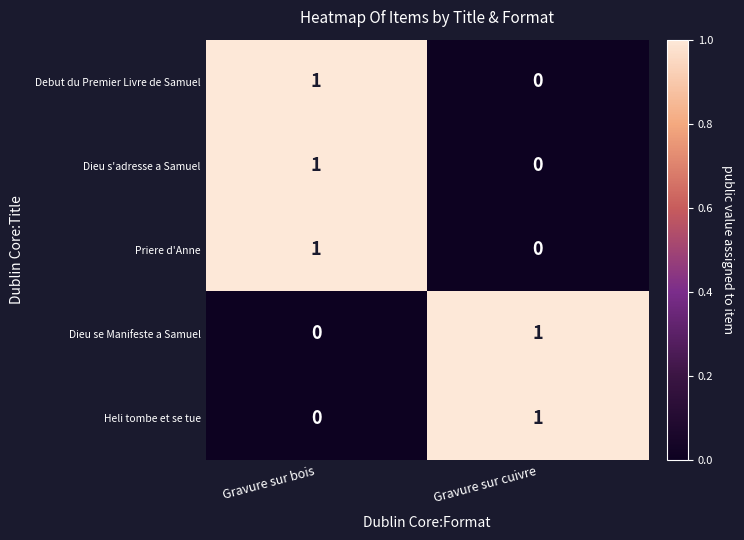

Which category has the highest value in the Dieu s'adresse a Samuel series?

Gravure sur bois